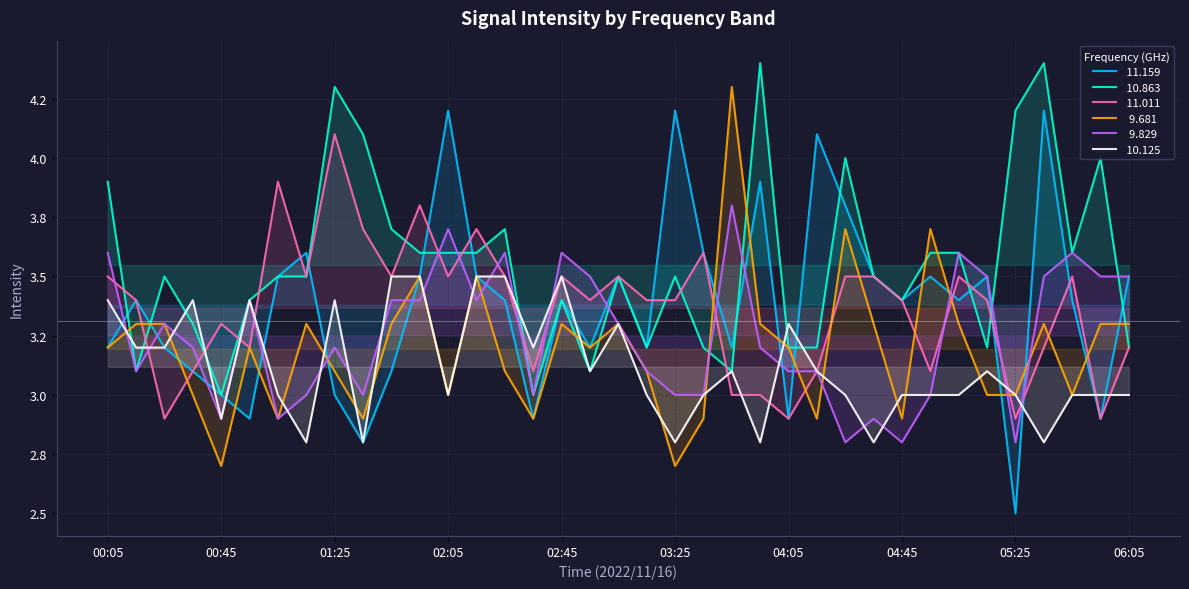

Which series has the largest total across all categories?

 10.863